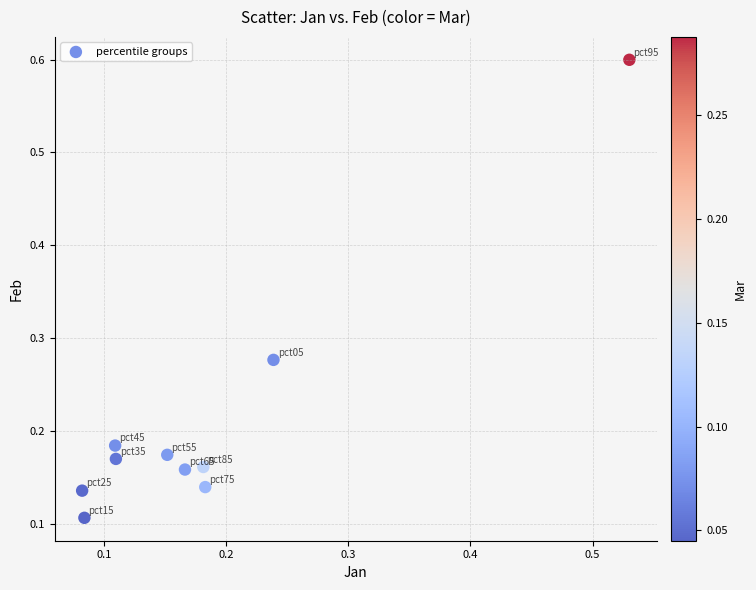

What is the range of Y values (max minus min)?

0.5